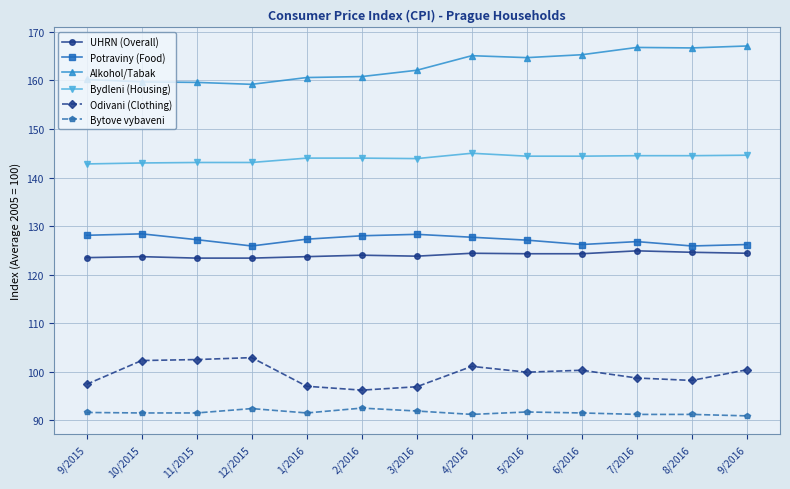

What is the label of the 1st point from the right?

9/2016